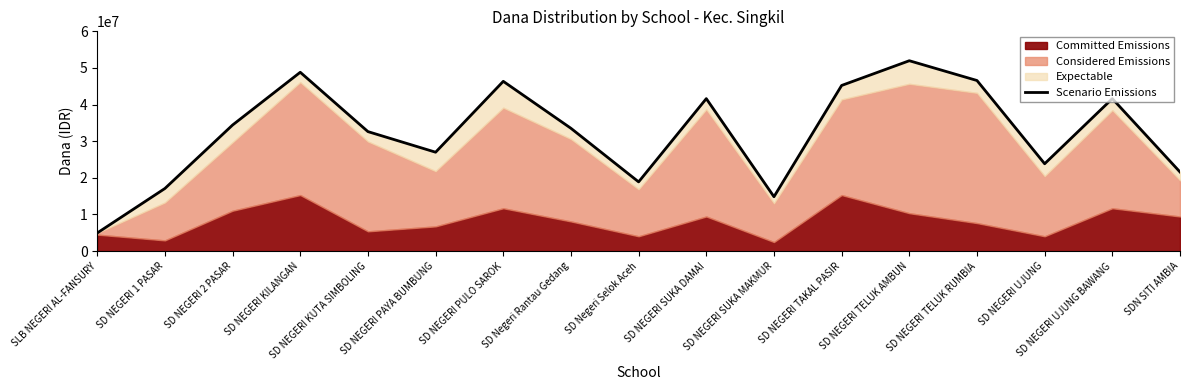

List the labels in order of value, largest first.

SD NEGERI TELUK AMBUN, SD NEGERI KILANGAN, SD NEGERI TELUK RUMBIA, SD NEGERI PULO SAROK, SD NEGERI TAKAL PASIR, SD NEGERI SUKA DAMAI, SD NEGERI UJUNG BAWANG, SD NEGERI 2 PASAR, SD Negeri Rantau Gedang, SD NEGERI KUTA SIMBOLING, SD NEGERI PAYA BUMBUNG, SD NEGERI UJUNG, SDN SITI AMBIA, SD Negeri Selok Aceh, SD NEGERI 1 PASAR, SD NEGERI SUKA MAKMUR, SLB NEGERI AL-FANSURY